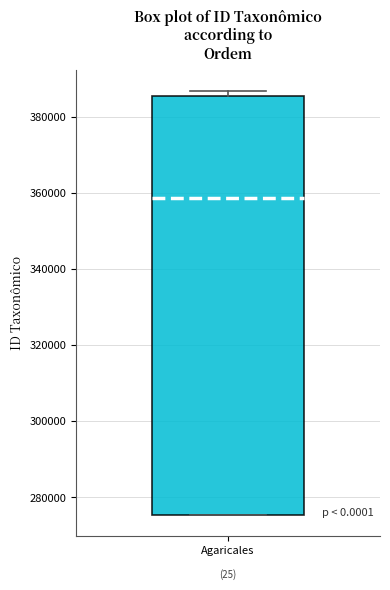

Transcribe this box plot: give where the median line is, the range the box spans, and where the two whiskers end, as read against the y-axis. The values are not printed on the chart, so give them approximately, as read against the axis.

median 358000, box 276000 to 386000, whiskers 276000 to 386000 (just above the box's upper edge)